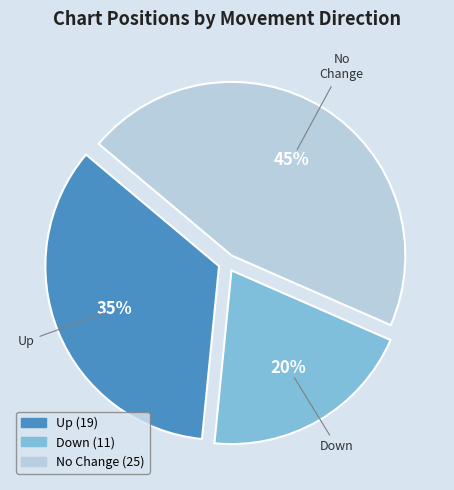

Count the number of slices in the pie.

3